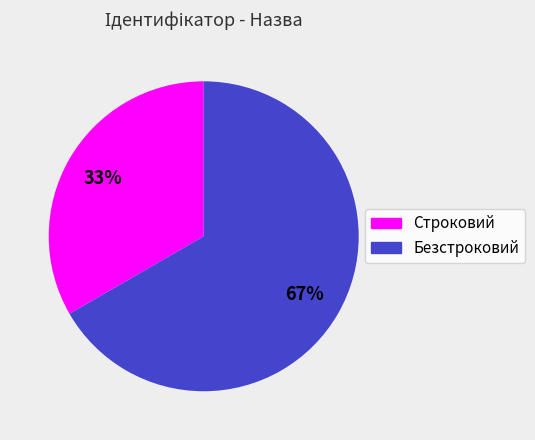

Is there any slice that represents more than half of the pie?

Yes